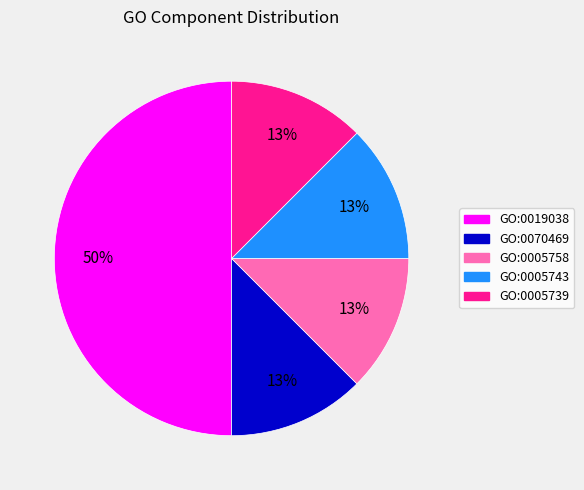

Count the number of slices in the pie.

5